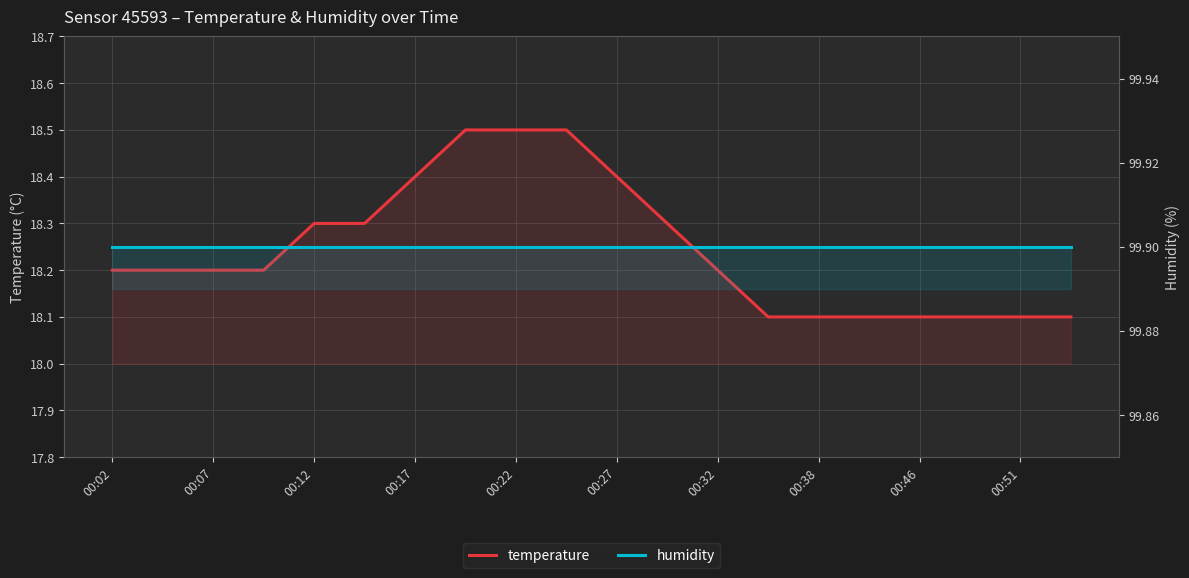

True or false: humidity and temperature intersect in this chart.

False